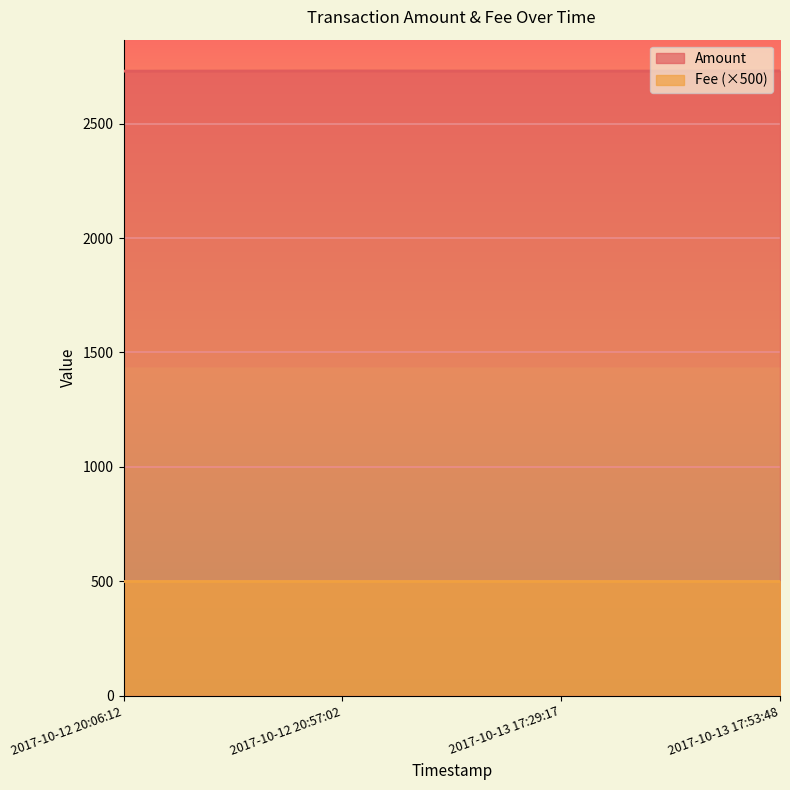

True or false: the data shows 2730 at 2017-10-12 20:57:02.

True